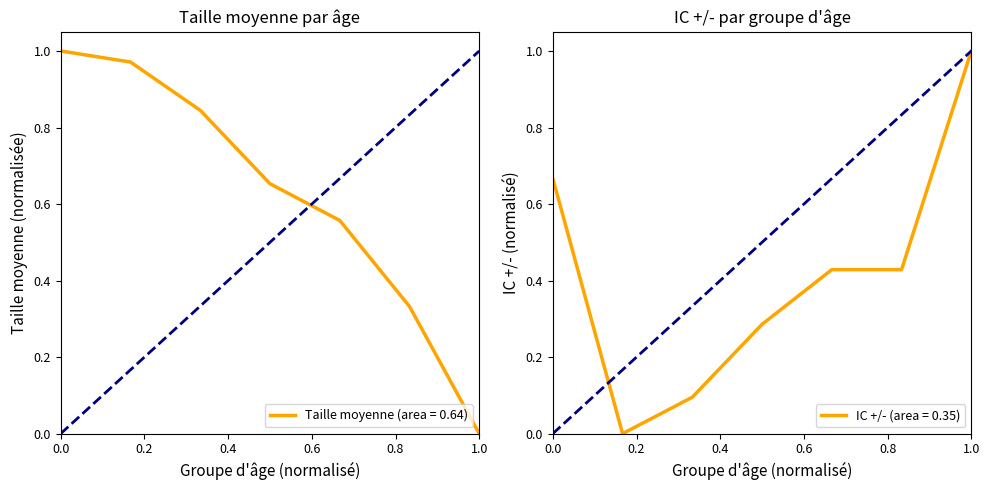

How many values in the IC +/- series exceed 0?

6